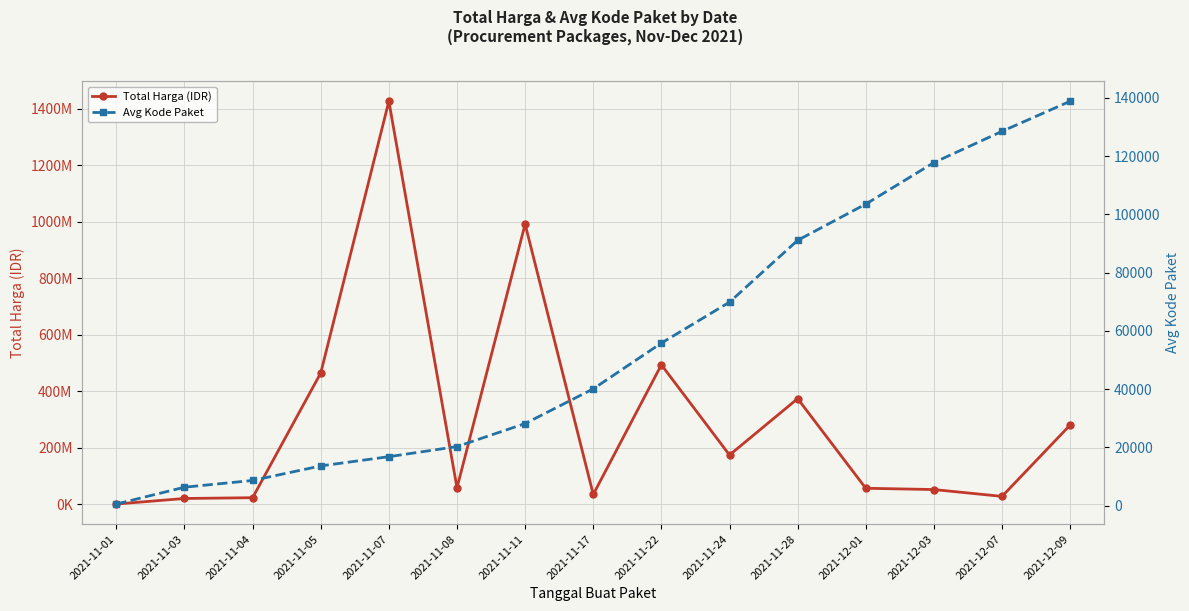

Reading left to right, list all the values displayed in this chart.

Total Harga (IDR): 2021-11-01=346053.9	2021-11-03=19973253.0	2021-11-04=22726537.5	2021-11-05=464002100.0	2021-11-07=1425867900.0	2021-11-08=57647000.0	2021-11-11=990980413.3	2021-11-17=34292000.0	2021-11-22=493000000.0	2021-11-24=173779733.3	2021-11-28=373404000.0	2021-12-01=56152800.0	2021-12-03=51601000.0	2021-12-07=27412000.0	2021-12-09=279991500.0
Avg Kode Paket: 2021-11-01=569.5	2021-11-03=6341.7	2021-11-04=8661.2	2021-11-05=13652.0	2021-11-07=16823.0	2021-11-08=20293.2	2021-11-11=28195.7	2021-11-17=40112.0	2021-11-22=55826.0	2021-11-24=69875.3	2021-11-28=91101.0	2021-12-01=103541.0	2021-12-03=117783.0	2021-12-07=128516.0	2021-12-09=138846.5